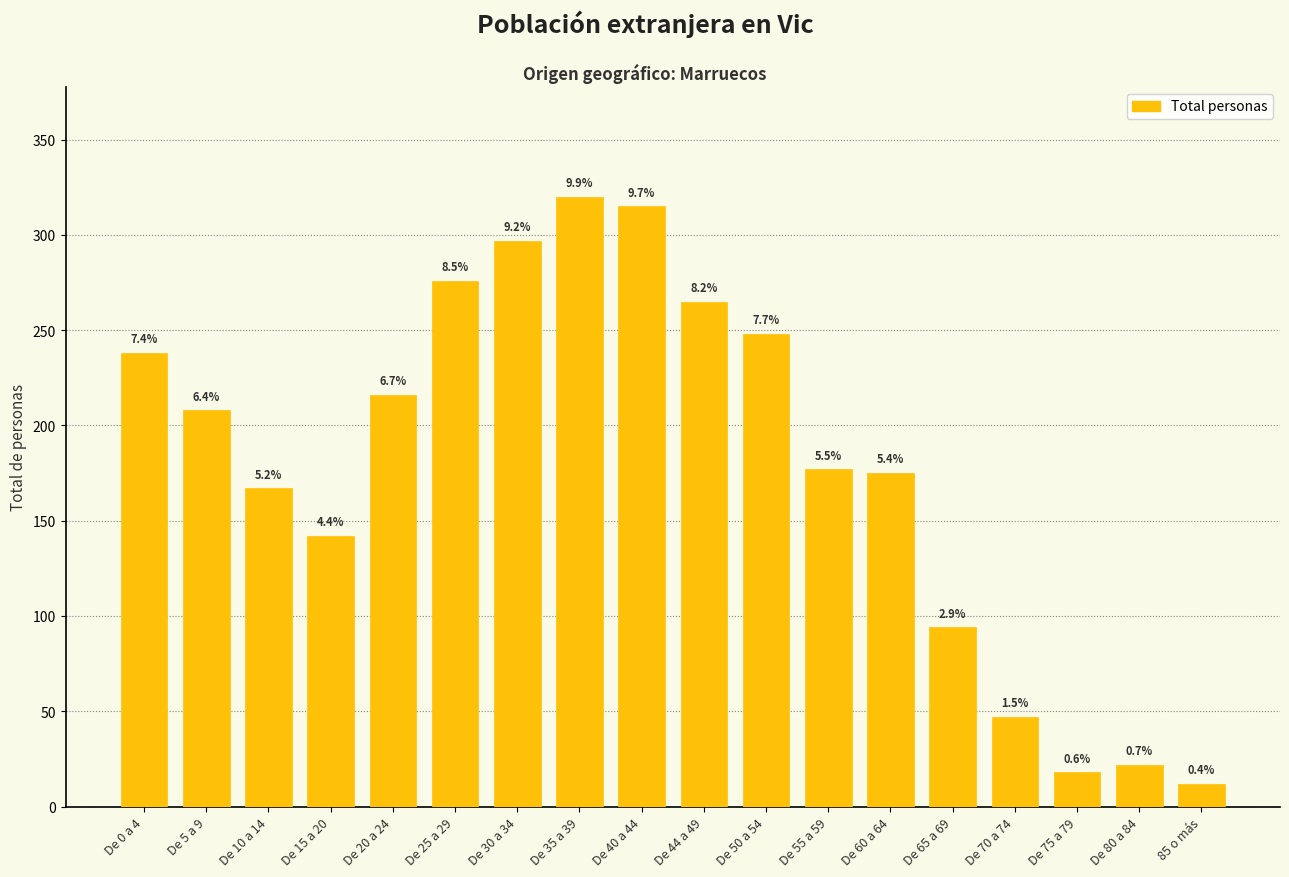

Reading left to right, extract all data points from this chart.

De 0 a 4=238	De 5 a 9=208	De 10 a 14=167	De 15 a 20=142	De 20 a 24=216	De 25 a 29=276	De 30 a 34=297	De 35 a 39=320	De 40 a 44=315	De 44 a 49=265	De 50 a 54=248	De 55 a 59=177	De 60 a 64=175	De 65 a 69=94	De 70 a 74=47	De 75 a 79=18	De 80 a 84=22	85 o más=12